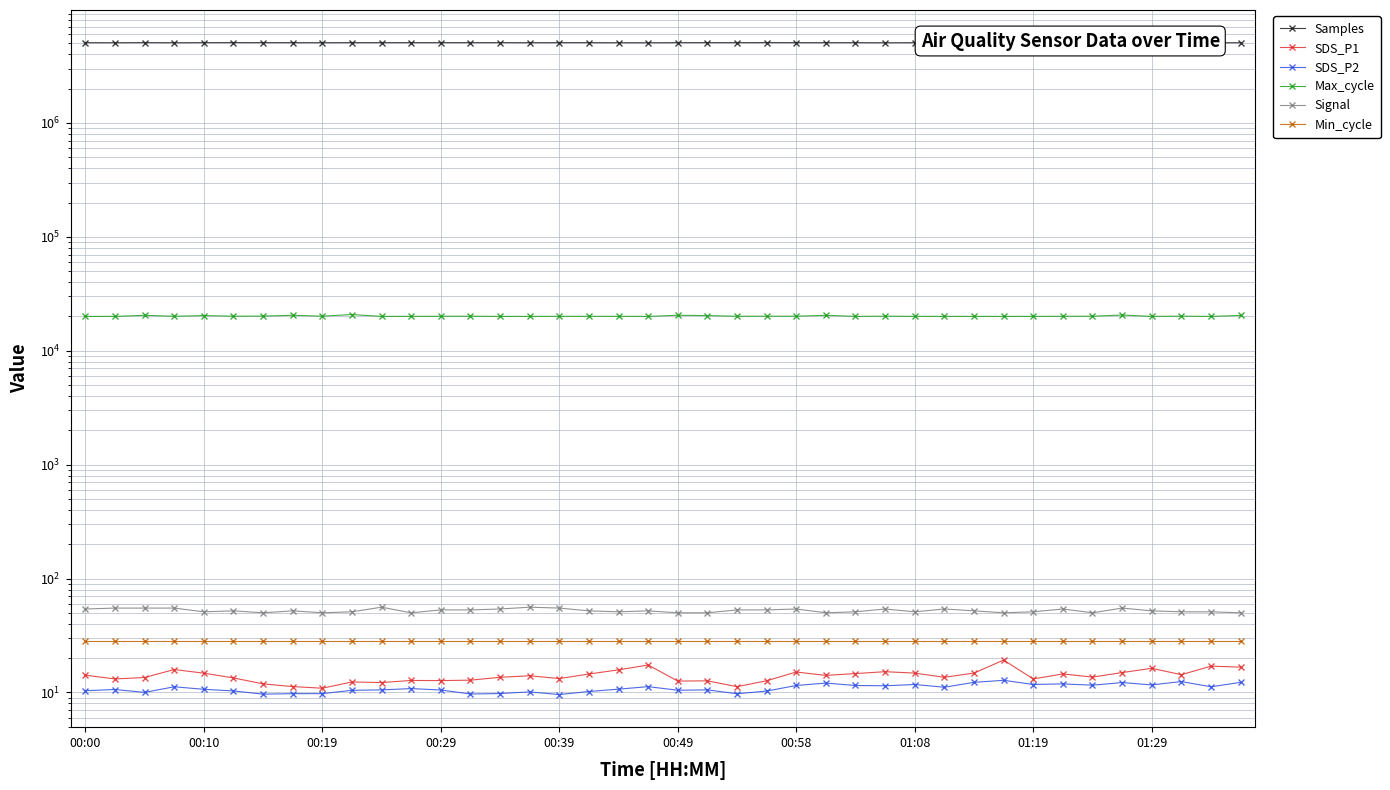

What is the value of the Samples point at the 38th from the left?

5067312.0